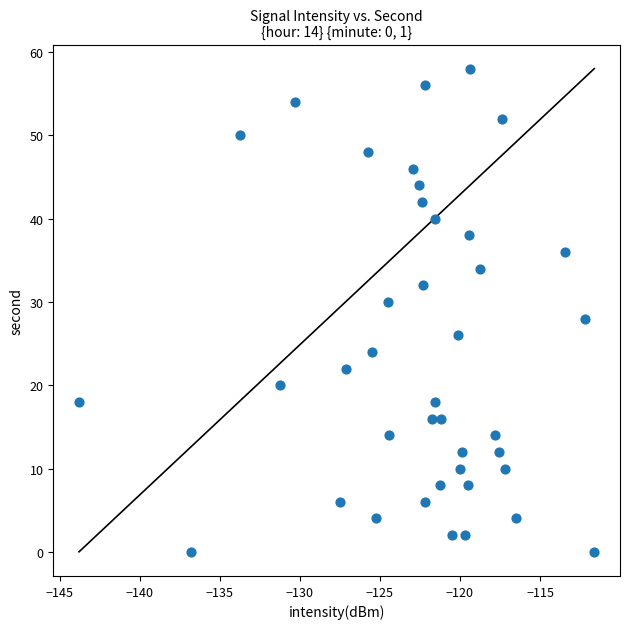

What is the range of Y values (max minus min)?

58